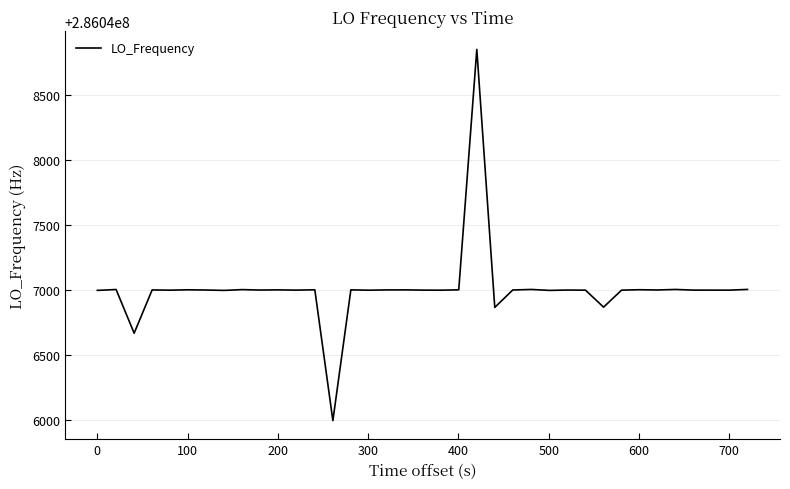

What is the minimum value shown in the chart?

286045992.4